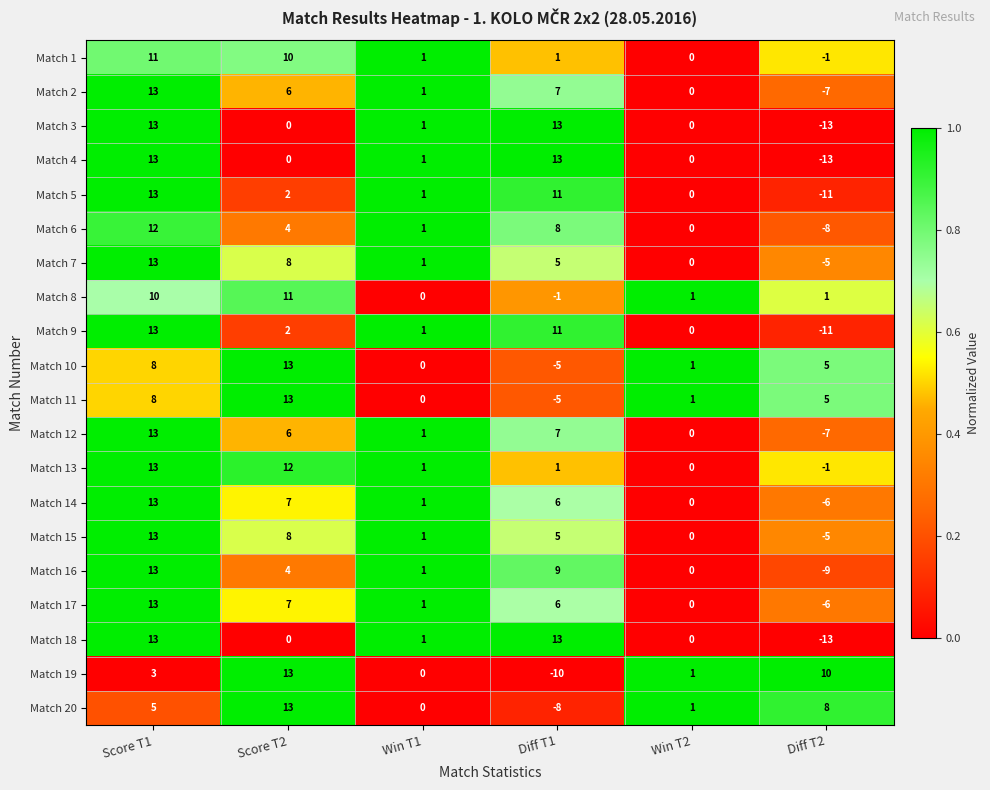

Where does the Match 8 series first go above 1?

Score T1